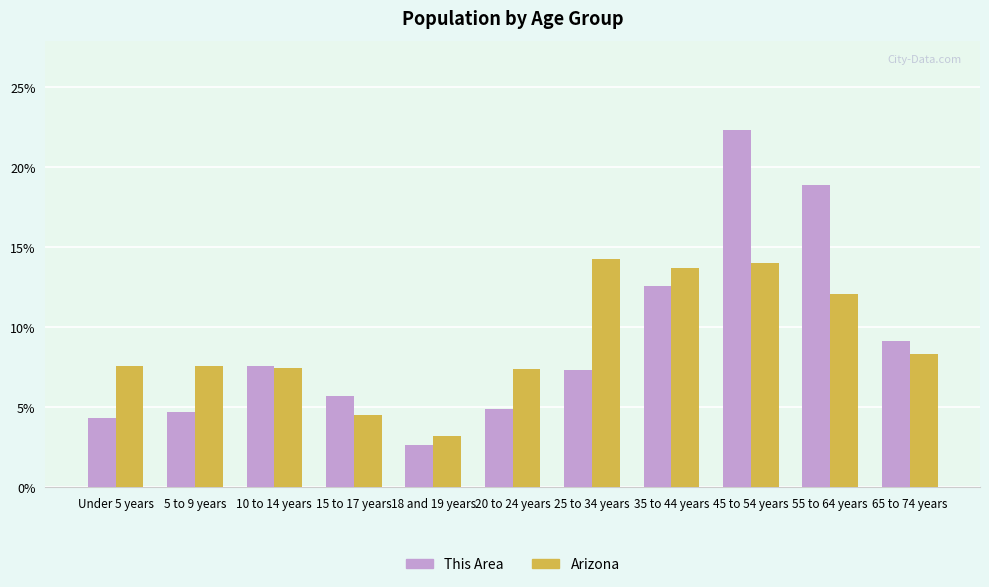

What is the difference between the Arizona values at 55 to 64 years and 20 to 24 years?

4.7